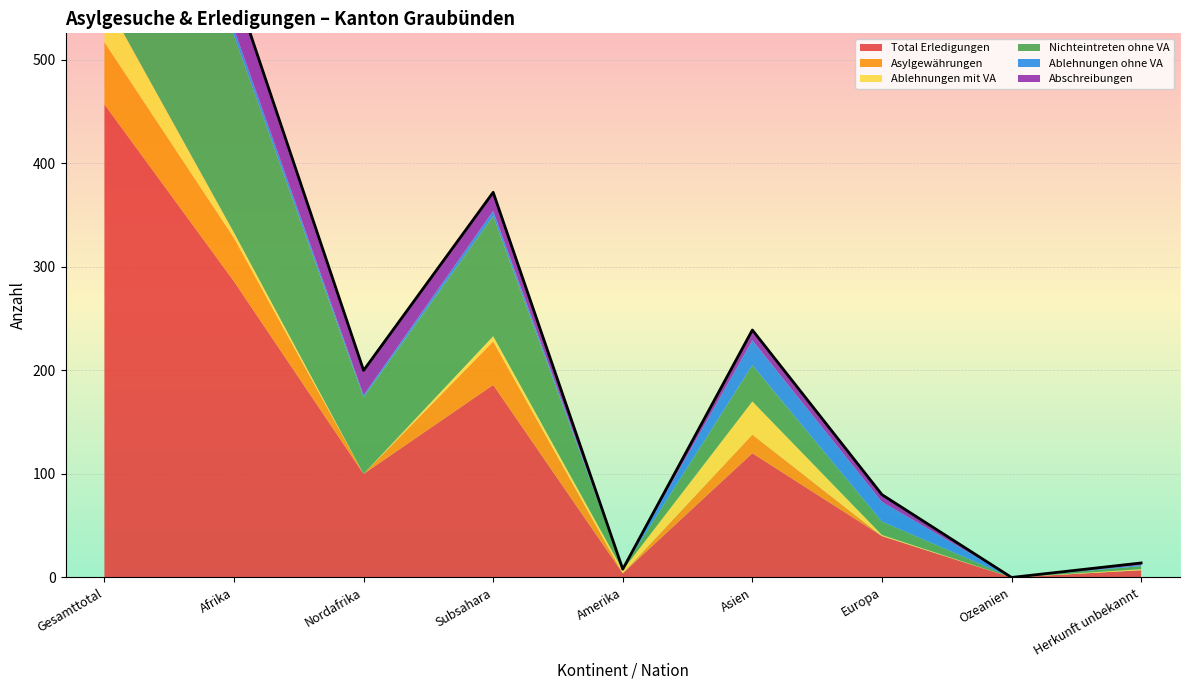

What position from the left is Afrika?

2